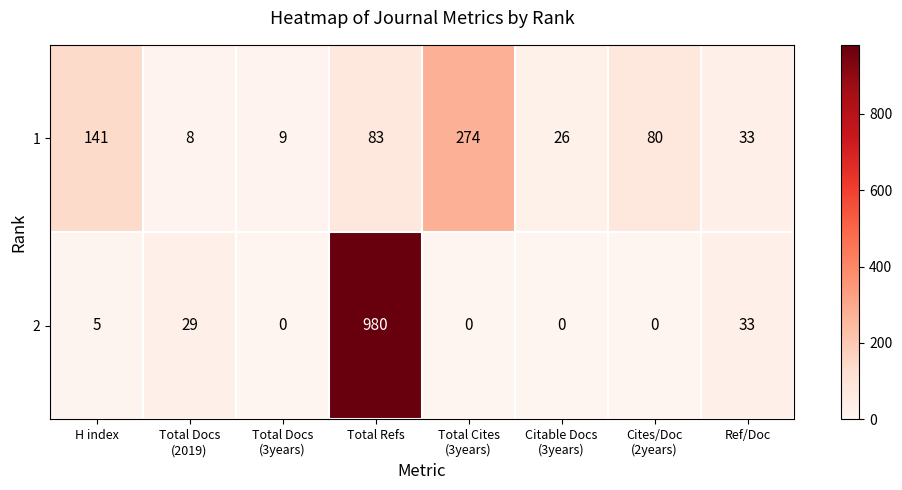

What is the average value of the 1 series?

82